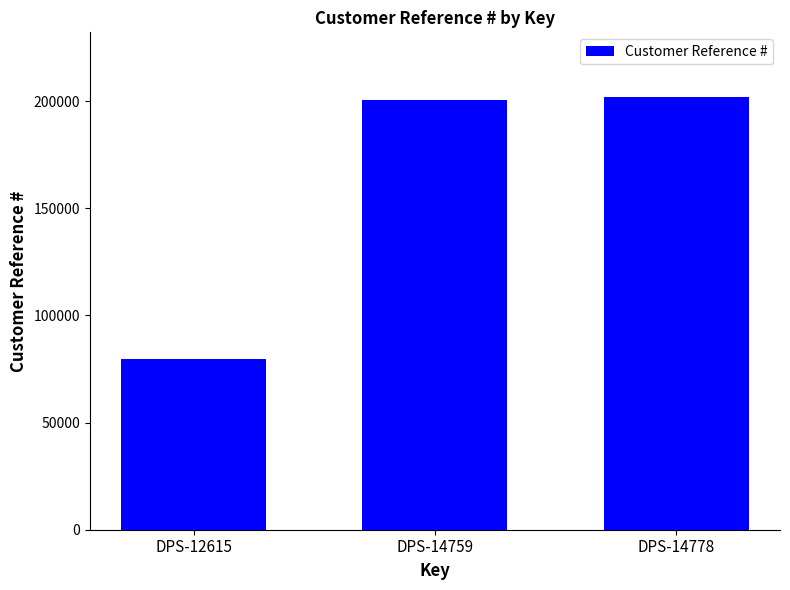

What is the average value?

160671